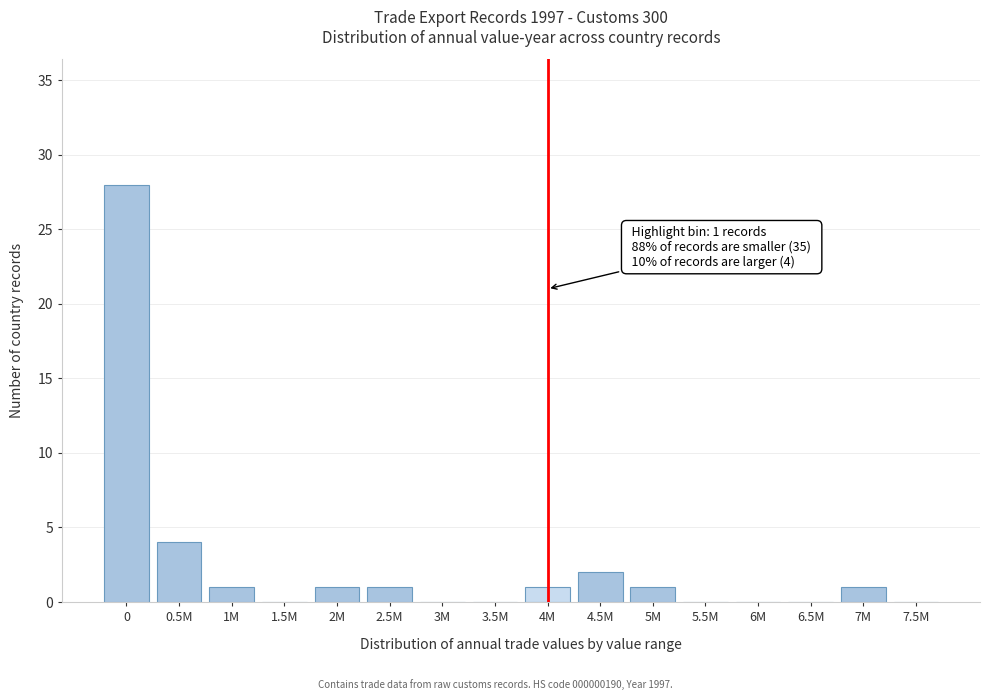

Reading left to right, transcribe all the data shown in this chart.

0=28	0.5M=4	1M=1	1.5M=0	2M=1	2.5M=1	3M=0	3.5M=0	4M=1	4.5M=2	5M=1	5.5M=0	6M=0	6.5M=0	7M=1	7.5M=0